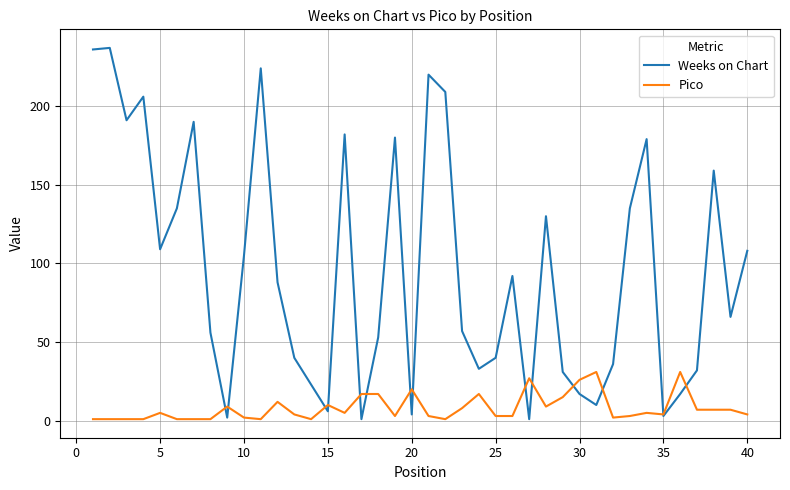

Which series has the largest total across all categories?

Weeks on Chart